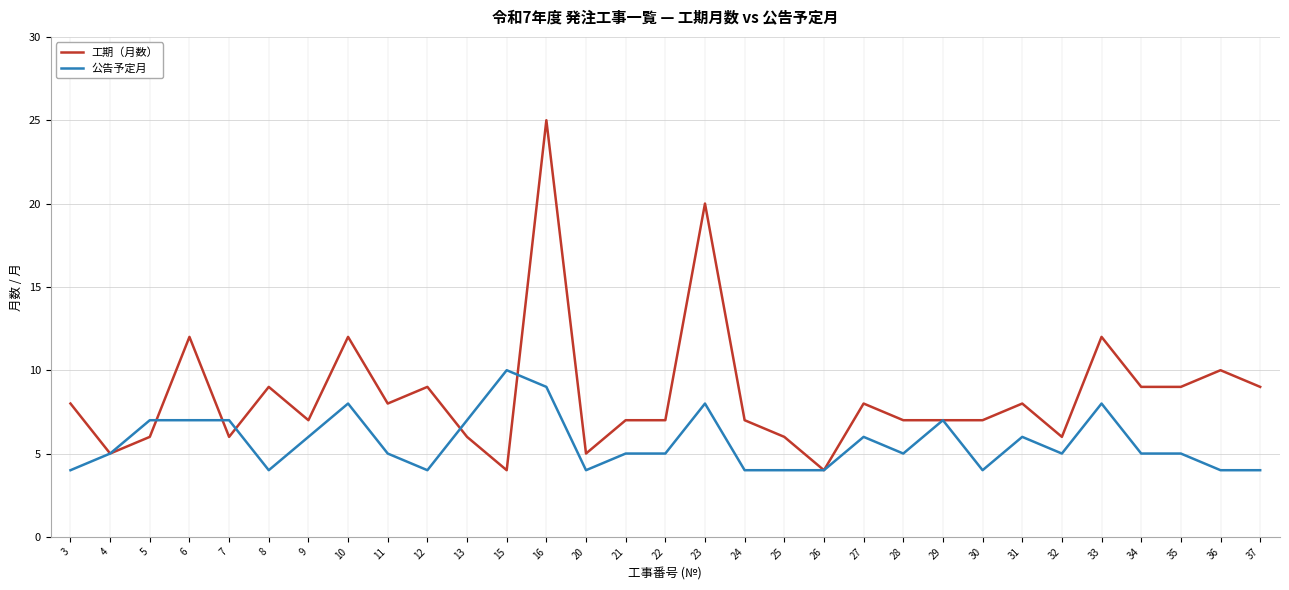

What is the approximate value of 公告予定月 at 23?

8